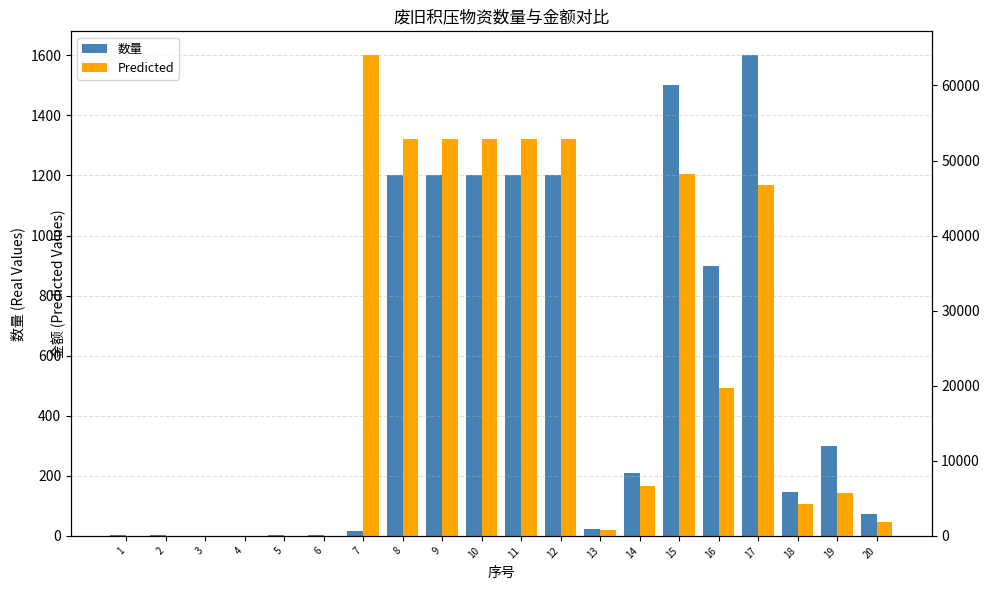

List the series in order of their overall mean, highest first.

Predicted, 数量